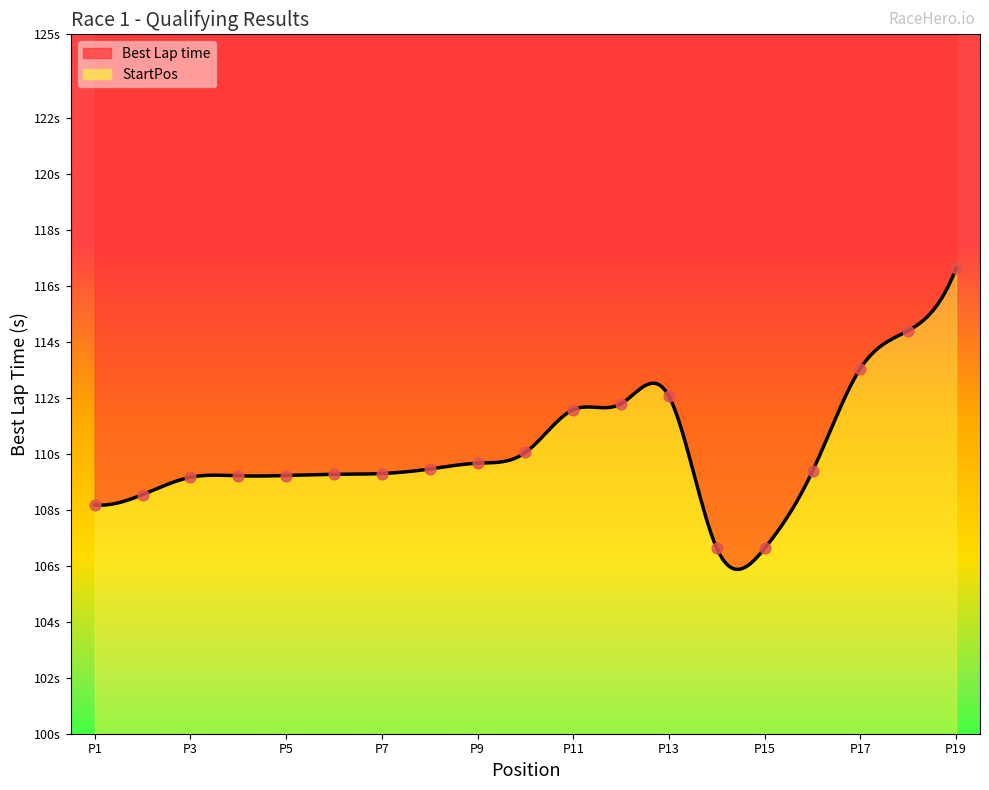

Which series contains the highest Y value?

Best Lap time